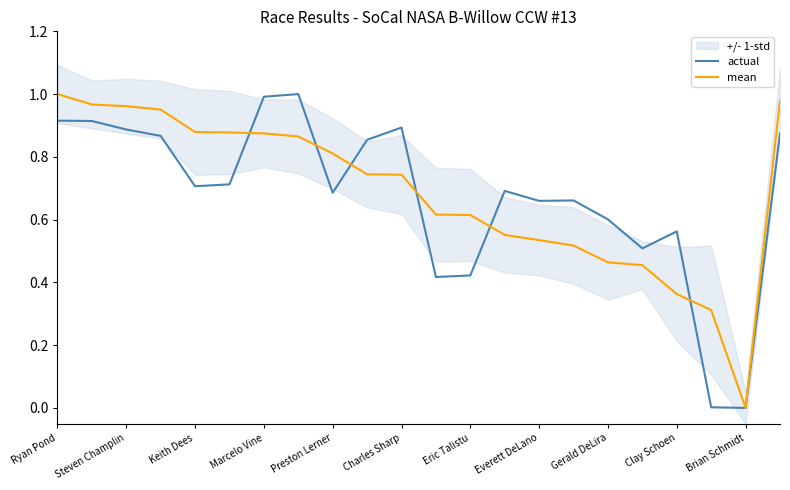

After their last crossing, which series has the higher values: mean or actual?

mean